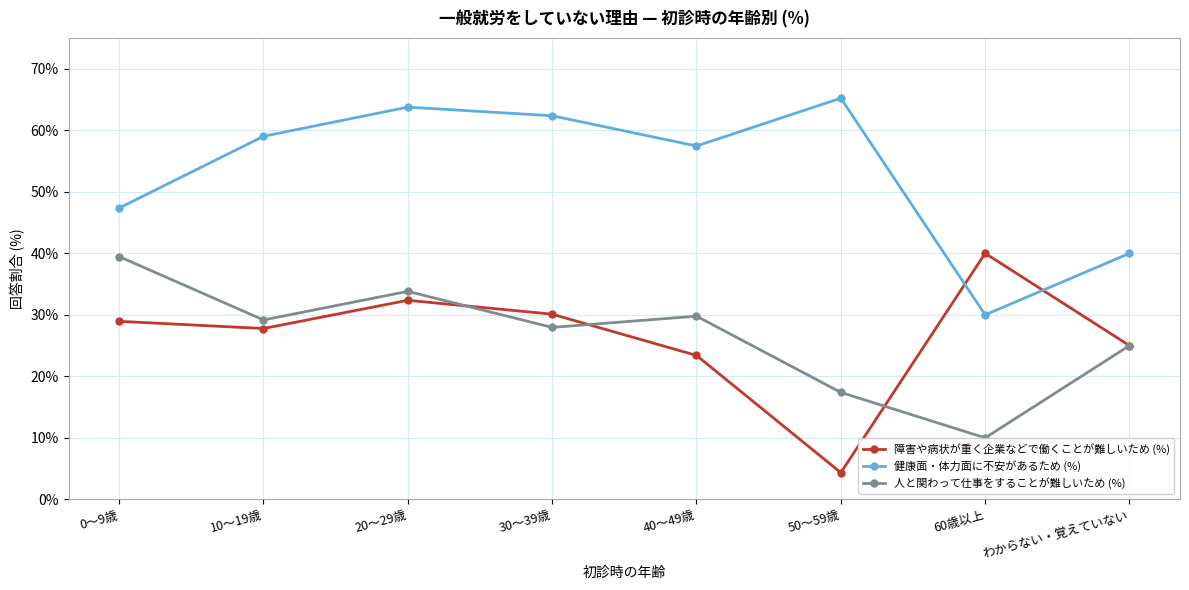

At 40～49歳, list the series in order from smallest to largest.

障害や病状が重く企業などで働くことが難しいため (%), 人と関わって仕事をすることが難しいため (%), 健康面・体力面に不安があるため (%)